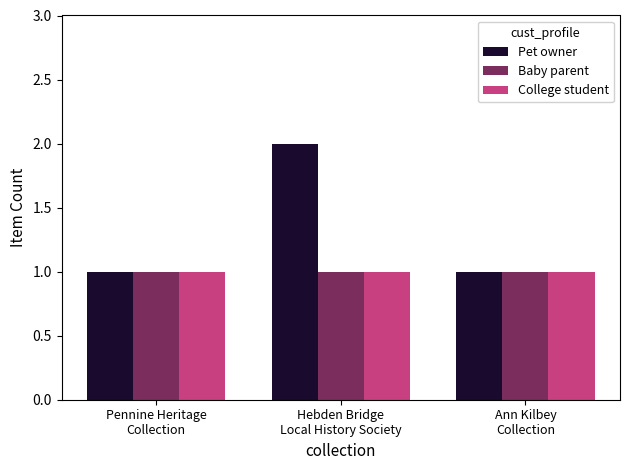

What is the average value of the Pet owner series?

1